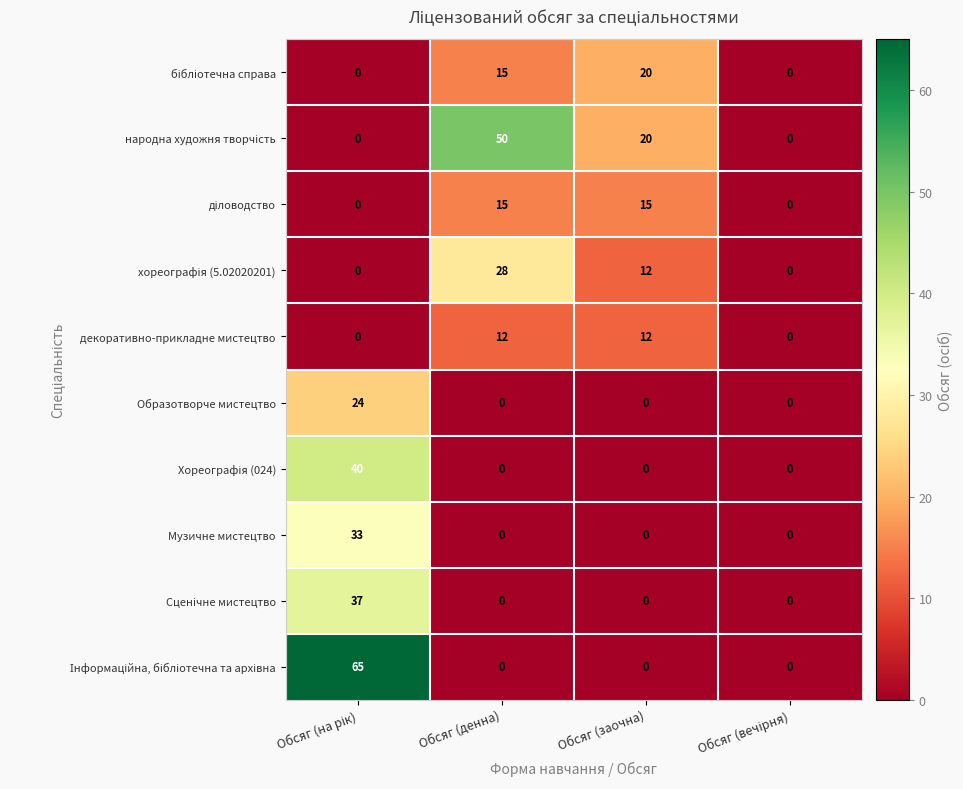

What is the sum of all Музичне мистецтво values?

33